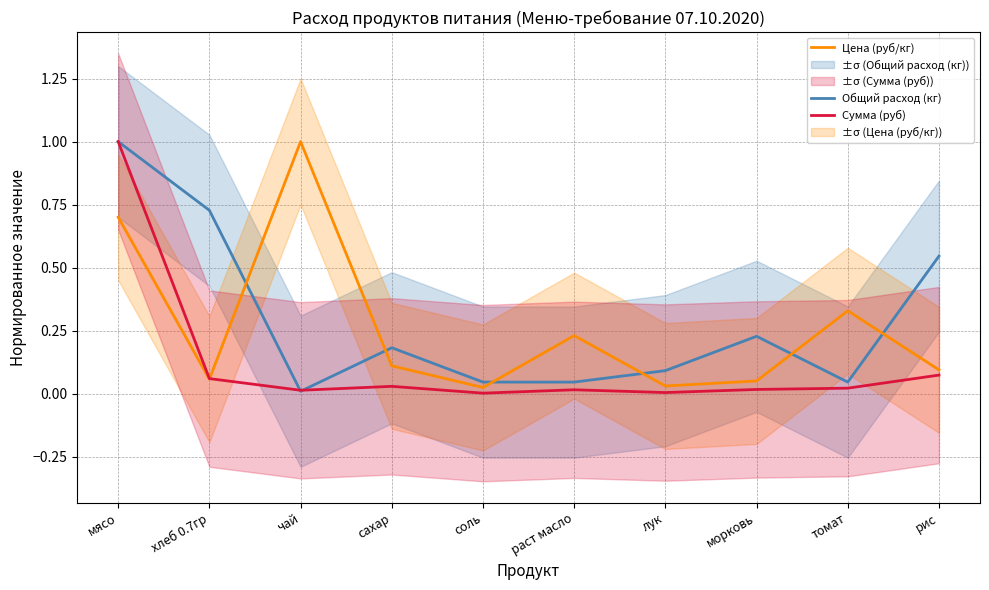

The value of Сумма (руб) at морковь is 0.0. True or false?

False